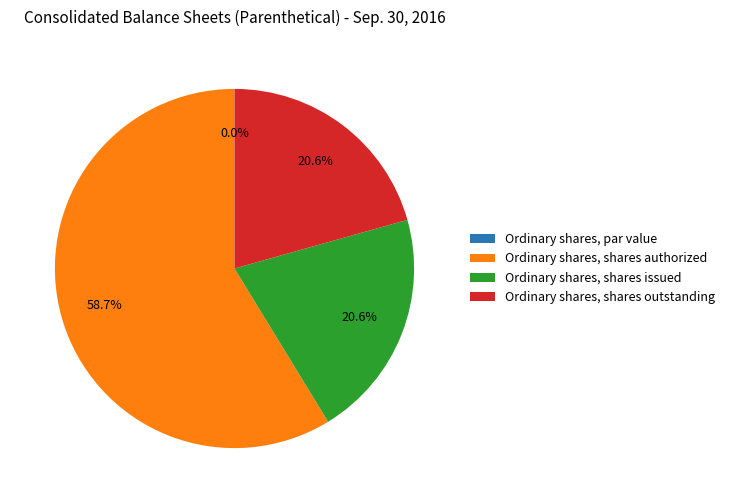

What is the smallest slice in the pie chart?

Ordinary shares, par value